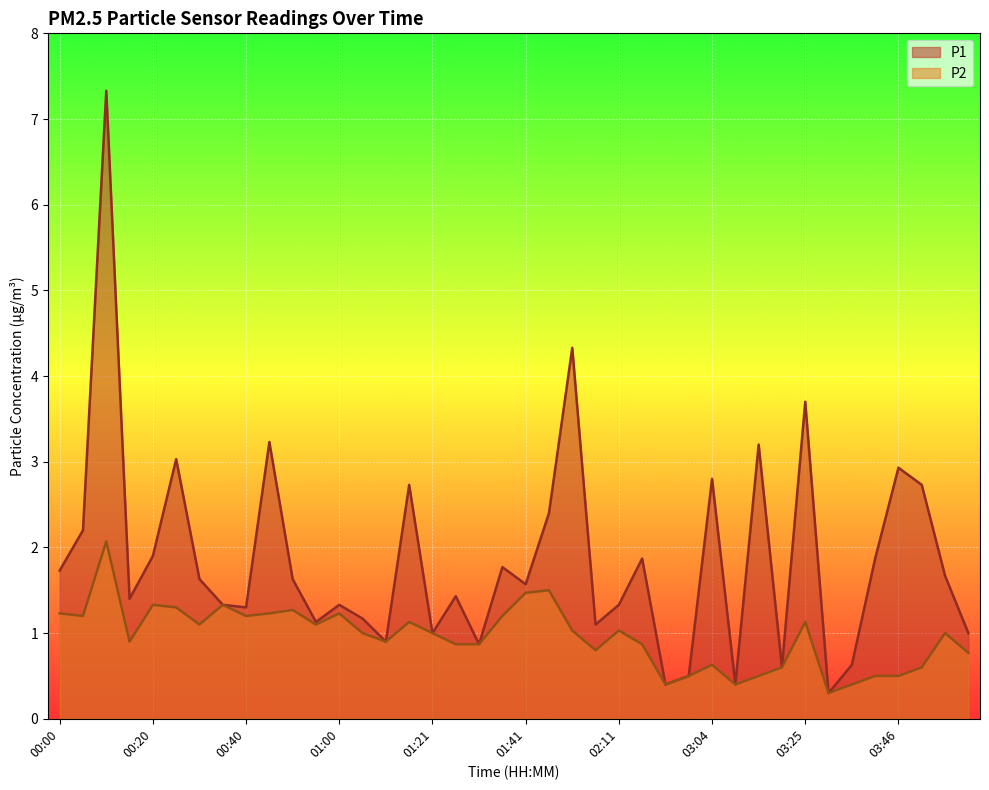

What is the value of the P1 point at the 4th from the left?

1.4